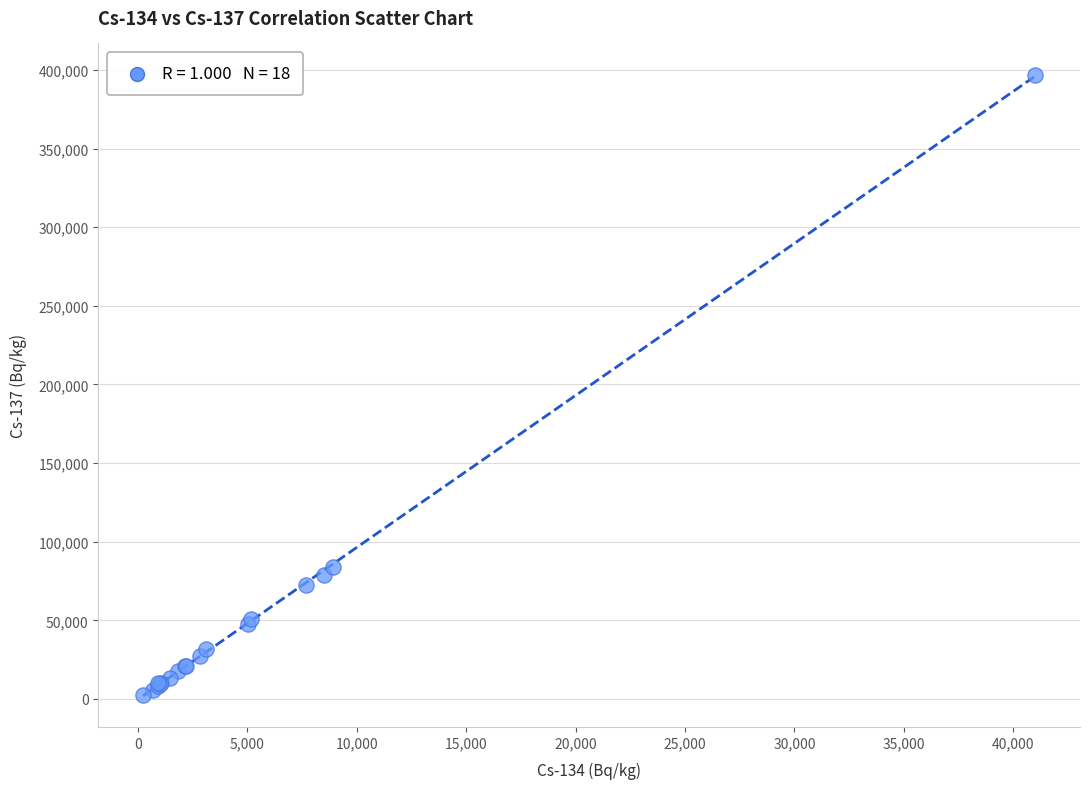

What Y value in the scatter plot is closest to 199915?

84180